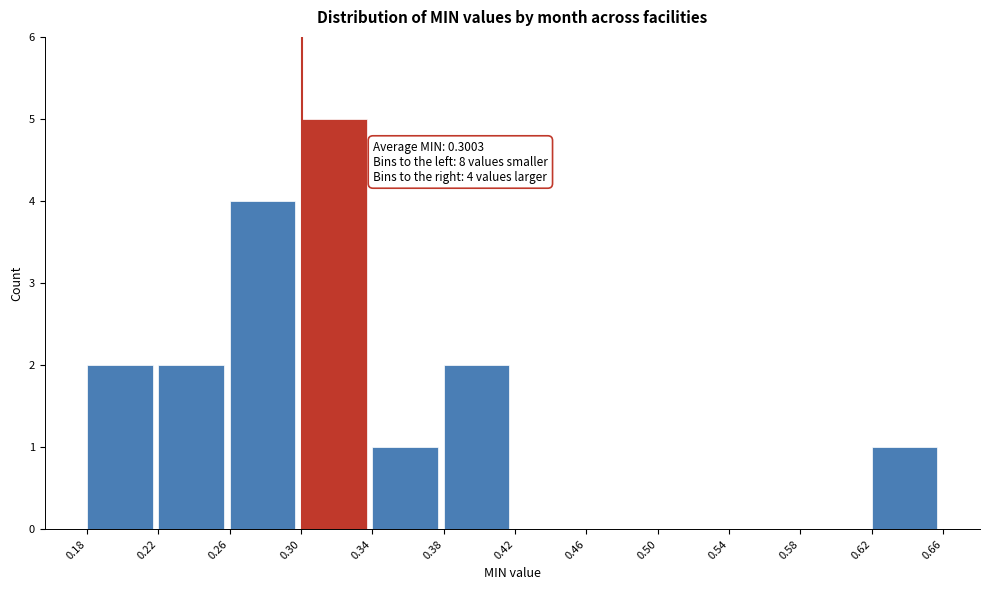

Which range on the x-axis has the tallest bar?

0.30 to 0.34